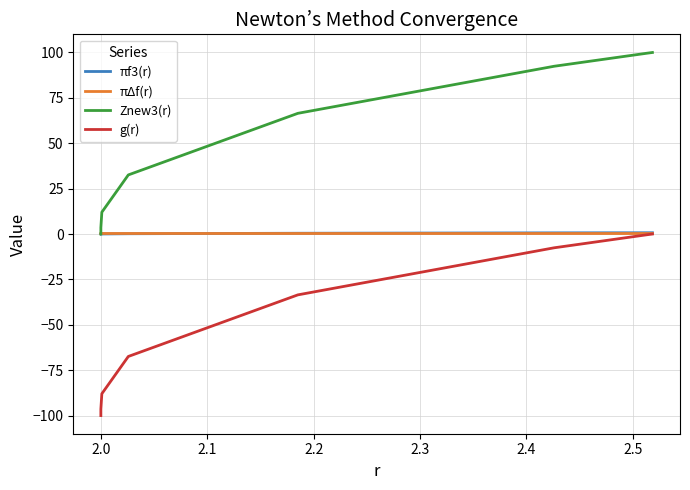

Which series has the largest total across all categories?

Znew3(r)